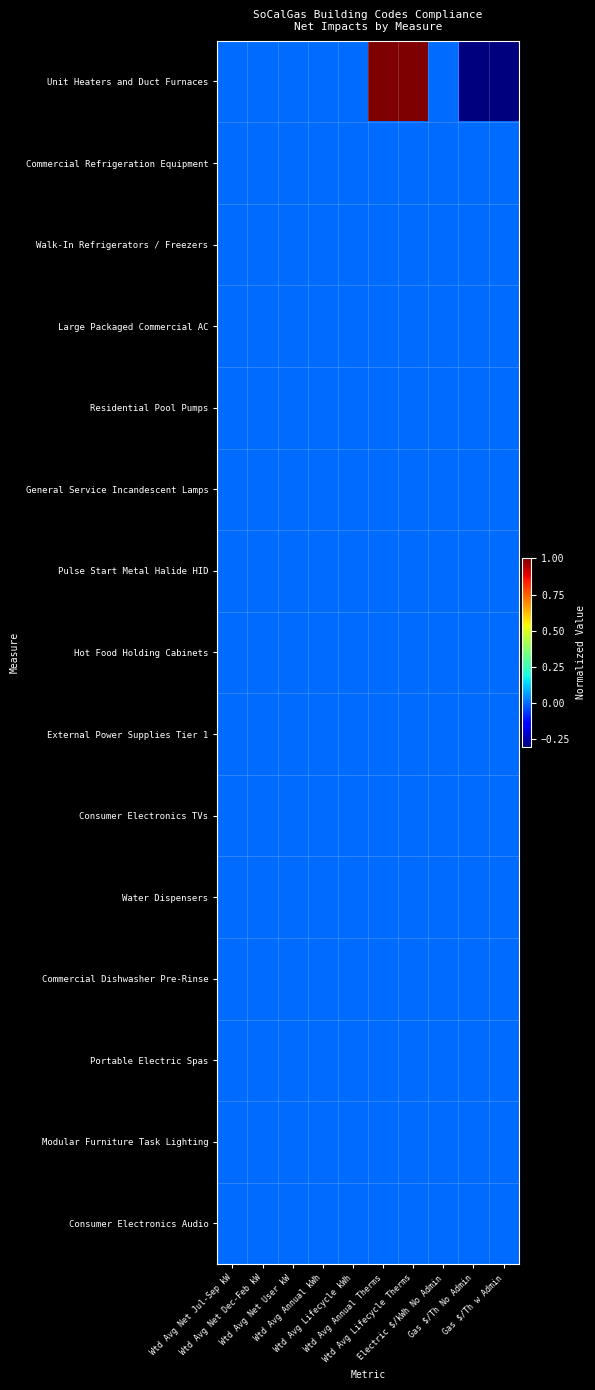

How many data points does each series have?

10